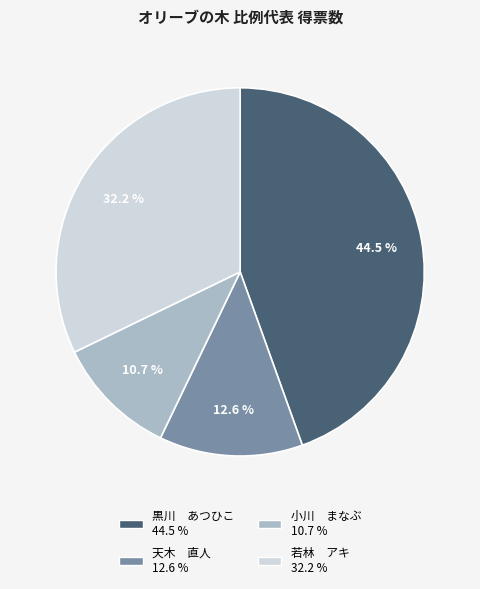

Does any single category account for the majority?

No